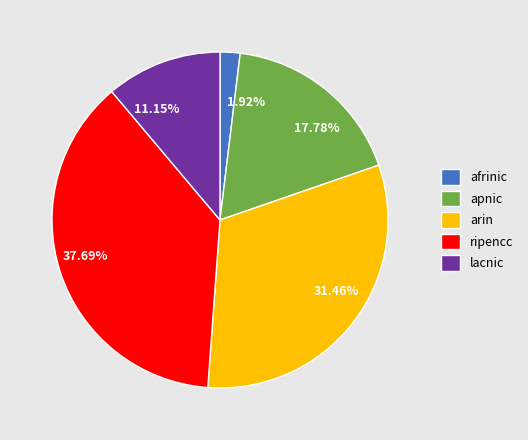

To the nearest percent, what is the difference between the lacnic and apnic slice percentages?

7%